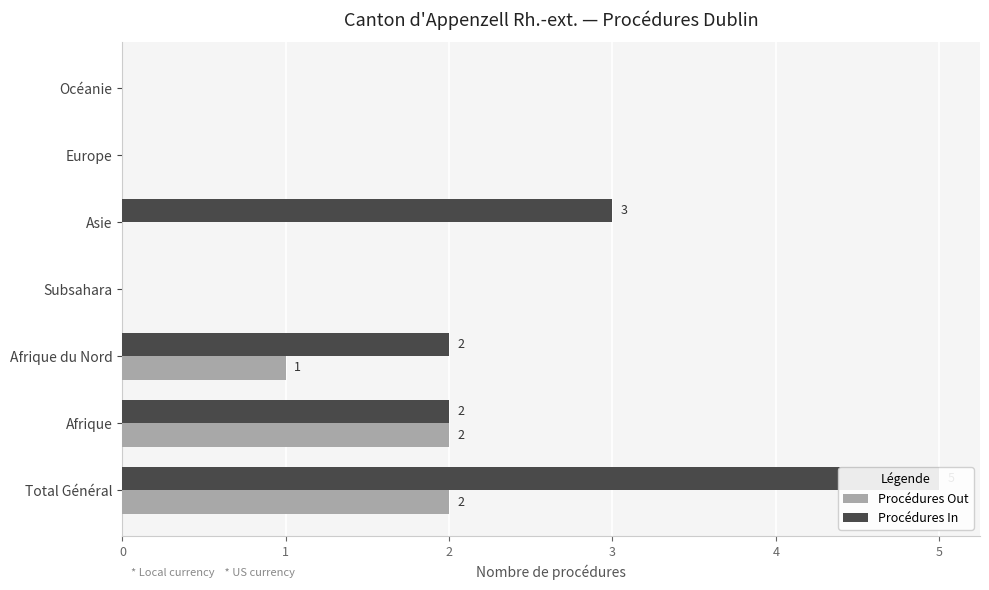

Which series has the largest total across all categories?

Procédures In